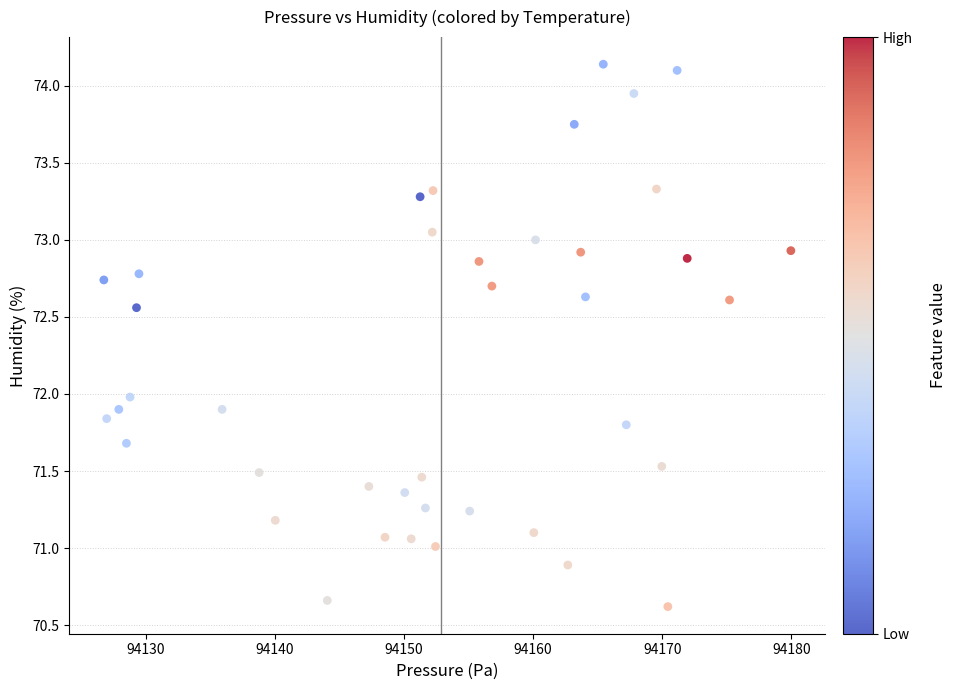

What is the range of Y values (max minus min)?

3.5